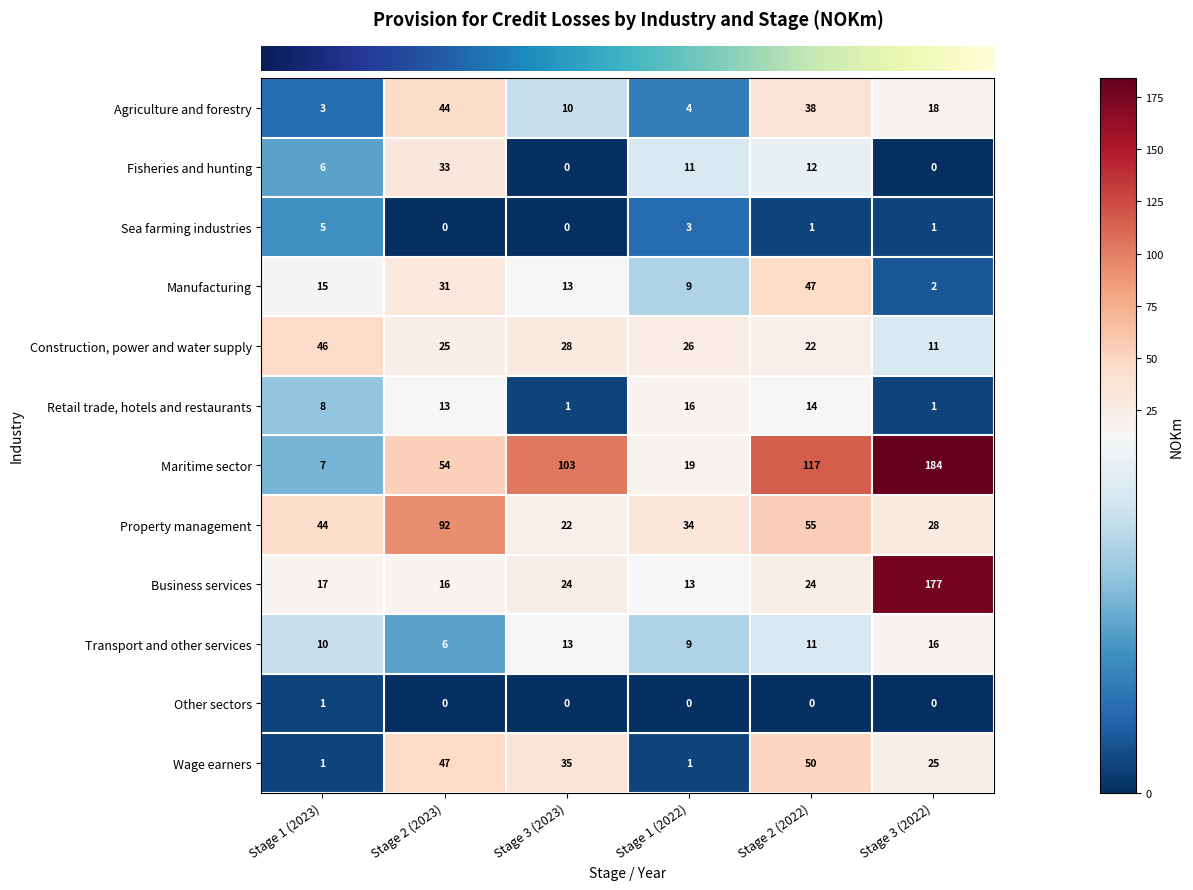

At which category is the sum across all series the highest?

Stage 3 (2022)